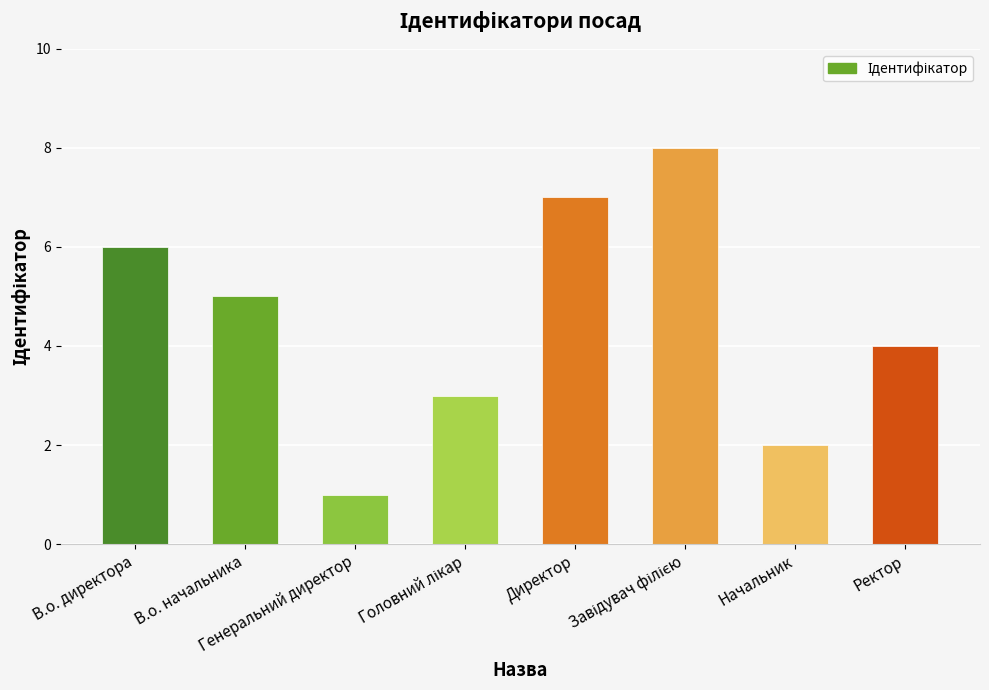

At which label is the value closest to 4?

Ректор